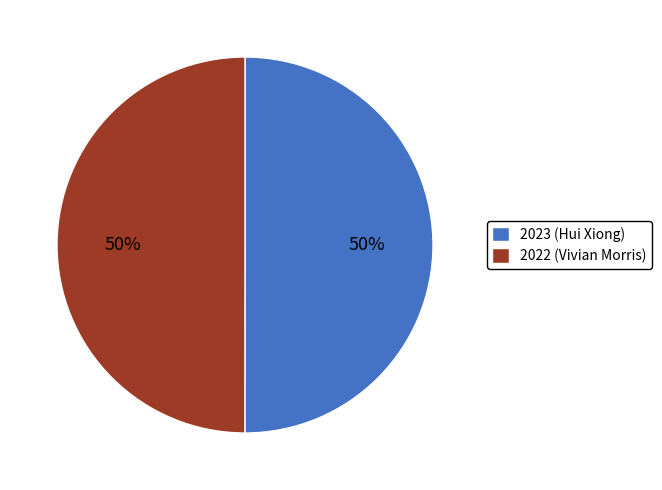

True or false: 2022 (Vivian Morris) accounts for 50% of the total.

True